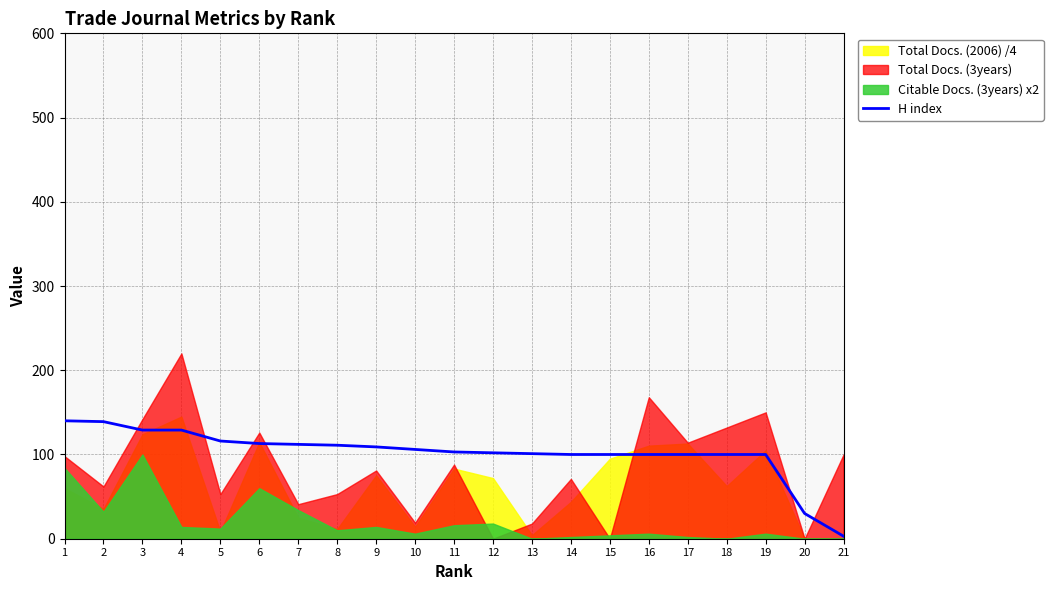

What is the value of the 9th point from the left?

109